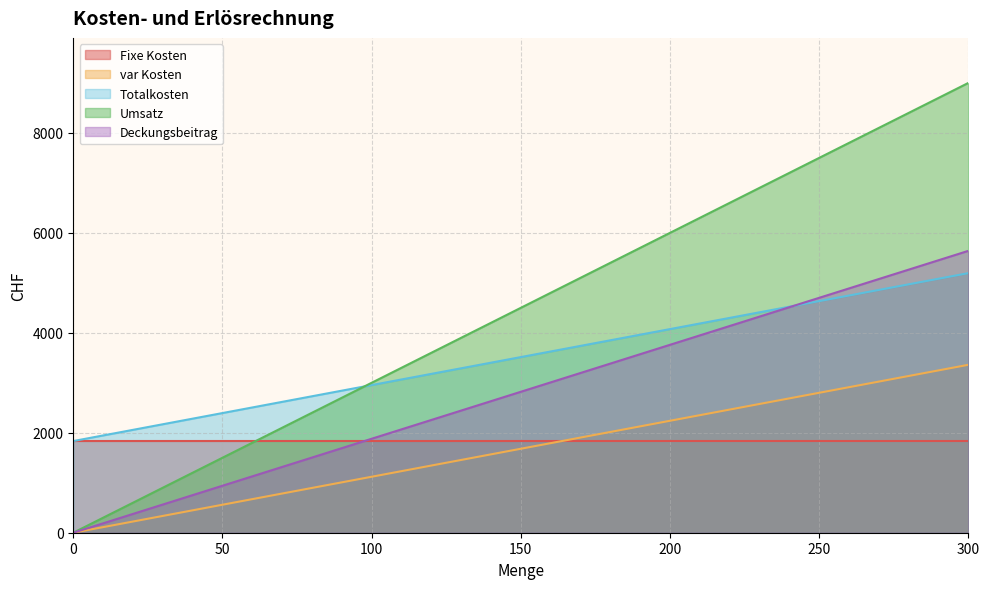

Does the chart have visible grid lines?

Yes